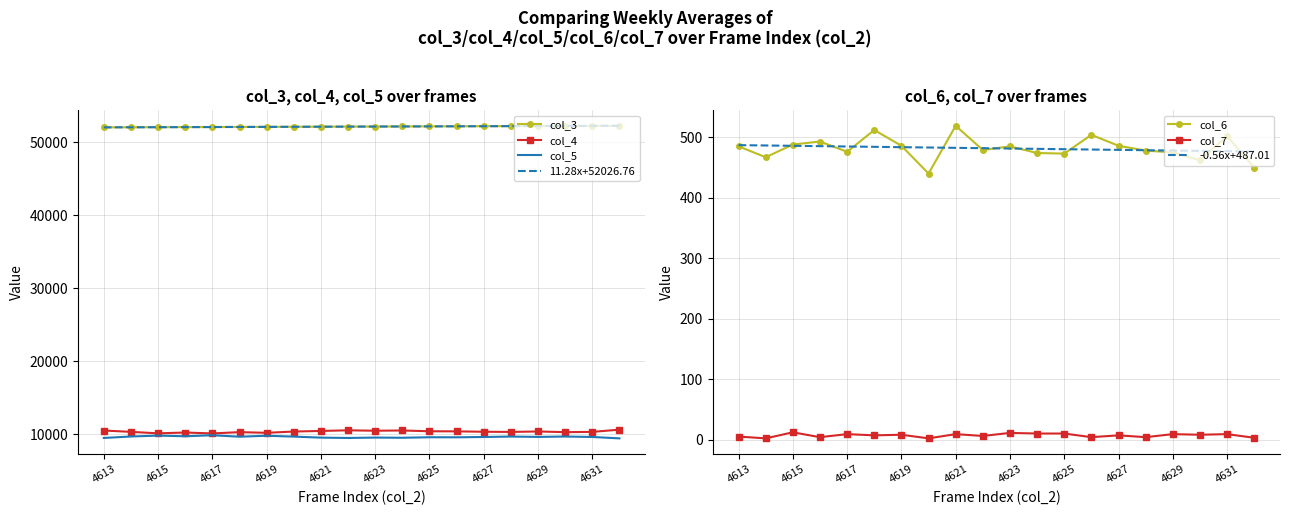

What is the spread (max minus min) of values at 4615?

52037